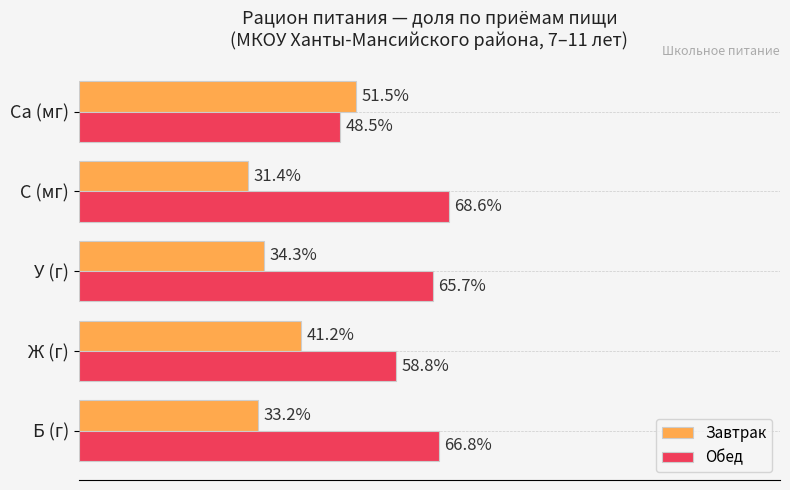

Where is Обед nearest to the value 58?

Ж (г)